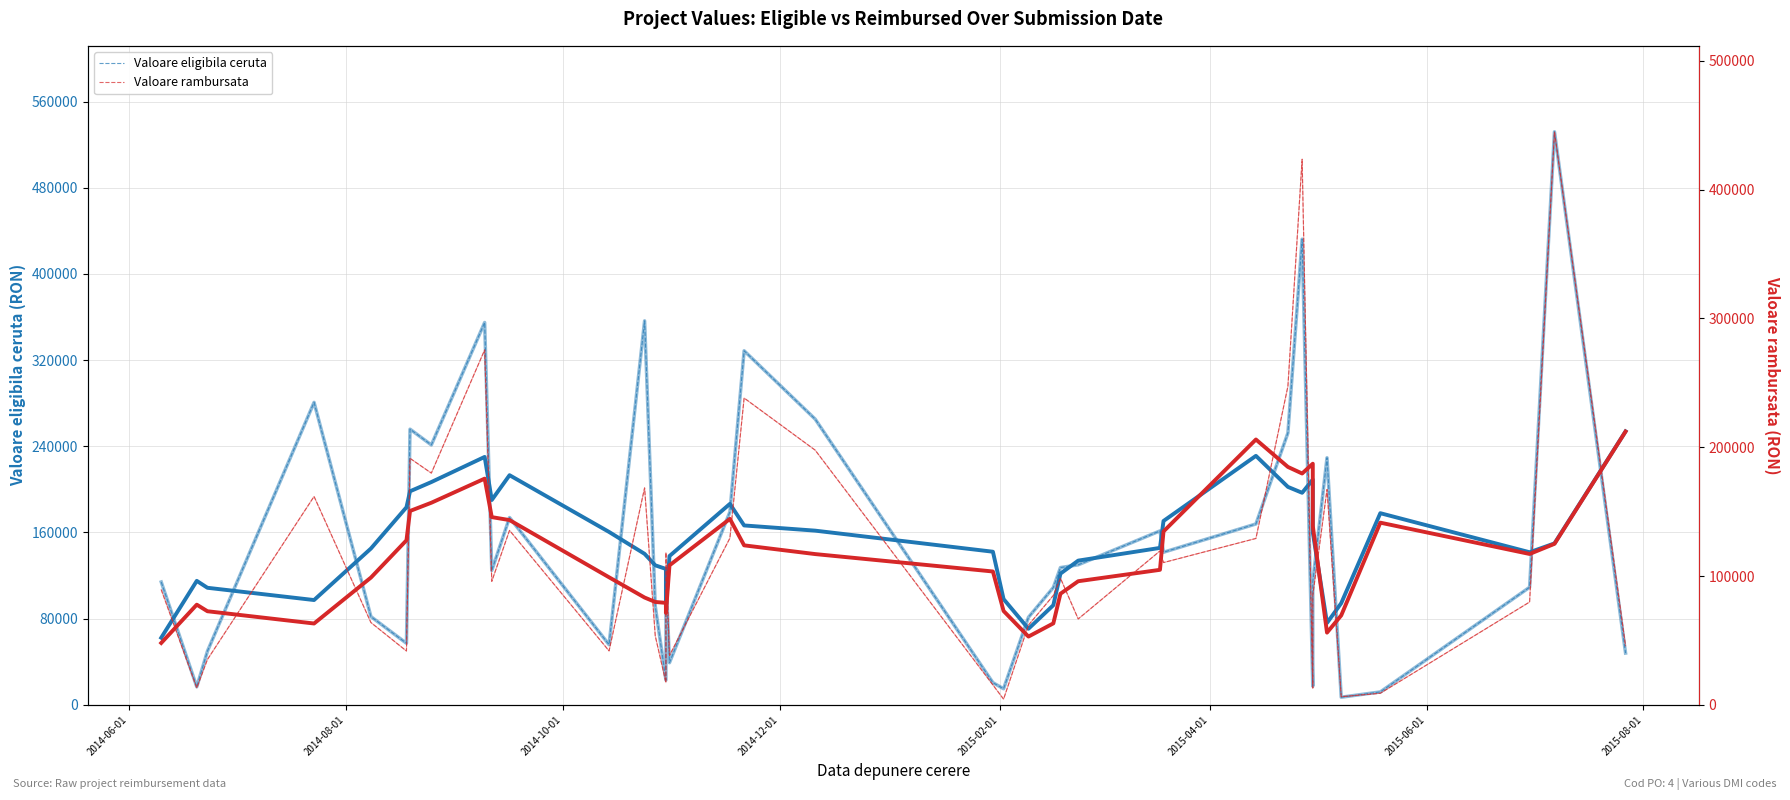

Which series has the largest range (max minus min)?

Valoare eligibila ceruta